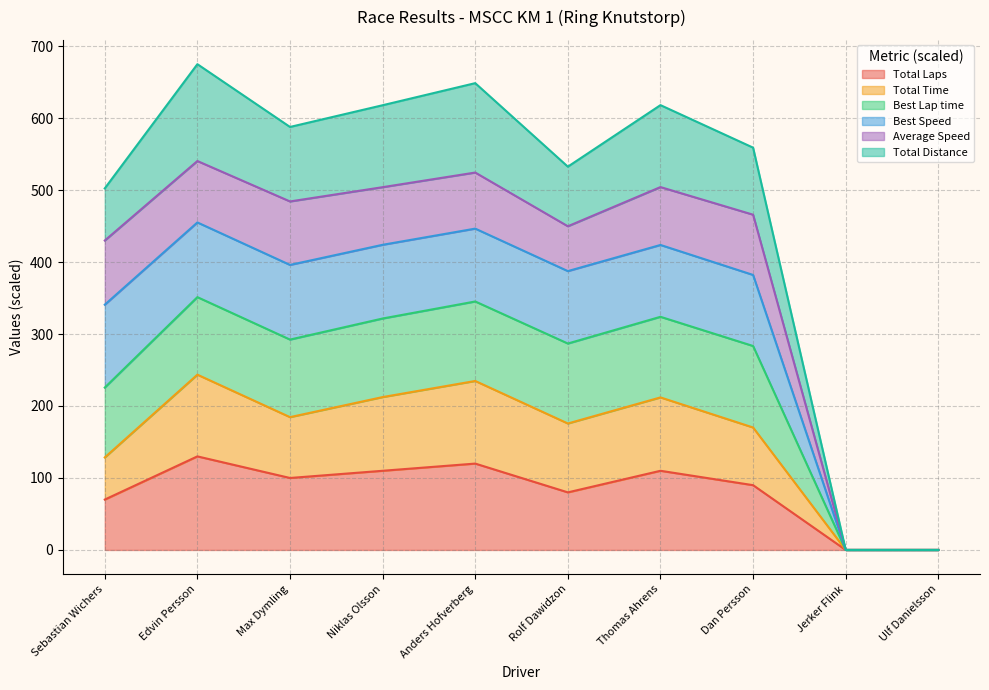

At which category does Total Laps reach its first local peak?

Edvin Persson